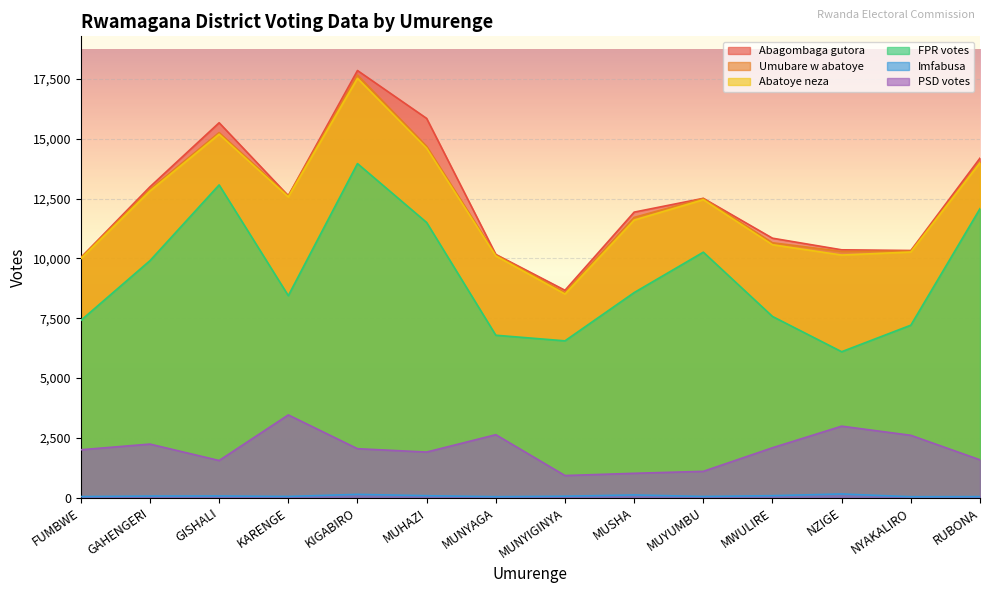

Read the FPR votes value at NZIGE, to the nearest 50.

6100